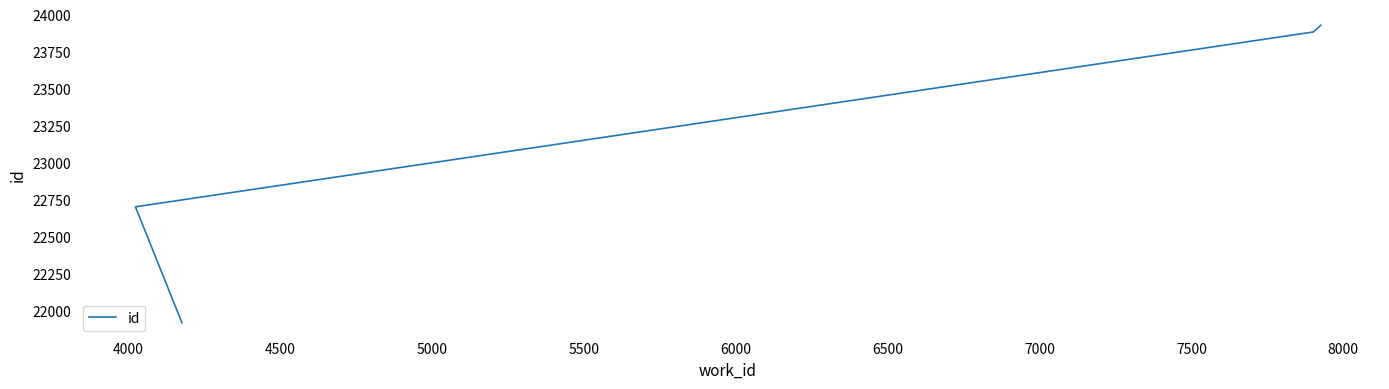

At which label is the value closest to 22925?

4000